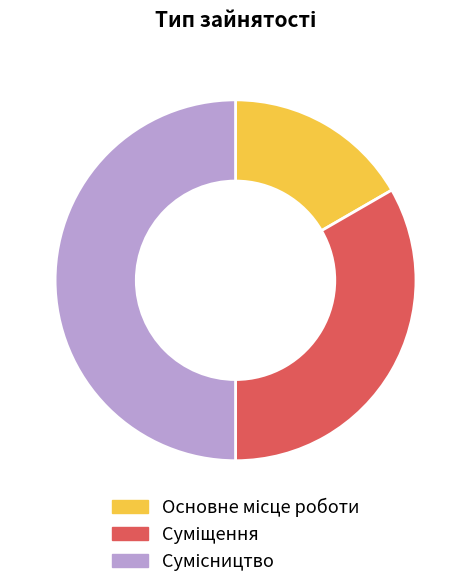

Count the number of slices in the pie.

3